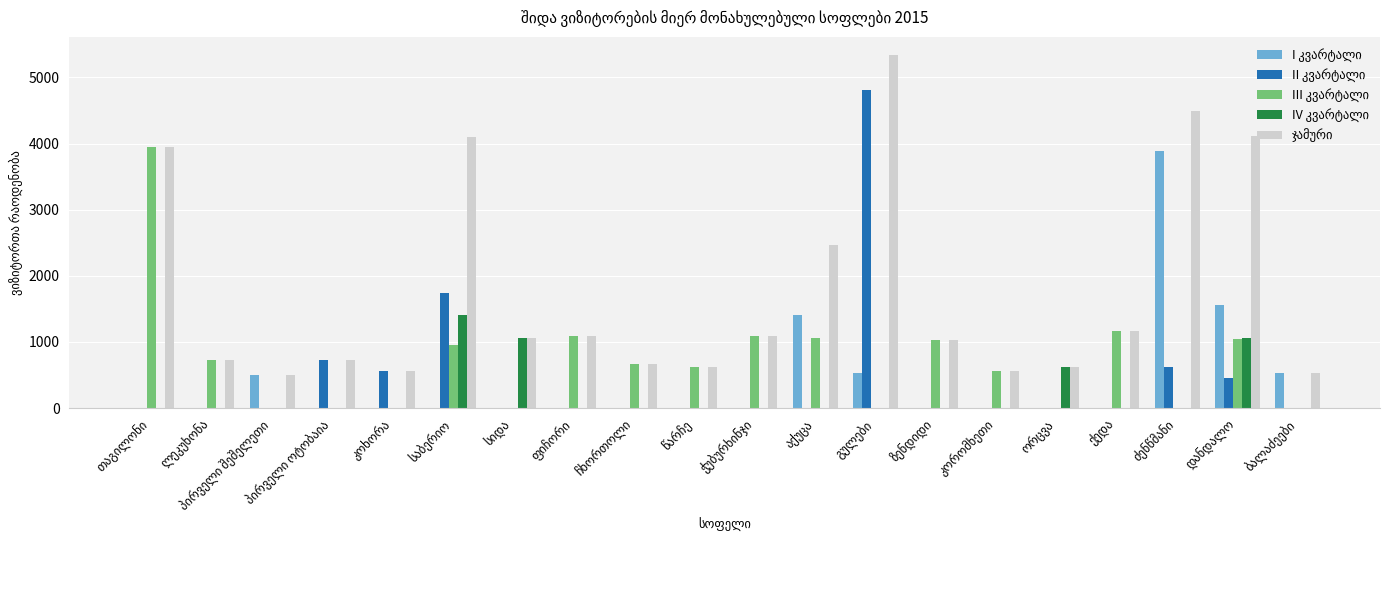

Reading left to right, extract all data points from this chart.

I კვარტალი: 0	0	499	0	0	0	0	0	0	0	0	1402	532	0	0	0	0	3880	1565	536
II კვარტალი: 0	0	0	723	561	1746	0	0	0	0	0	0	4813	0	0	0	0	617	452	0
III კვარტალი: 3941	722	0	0	0	952	0	1084	659	622	1084	1065	0	1023	565	0	1160	0	1044	0
IV კვარტალი: 0	0	0	0	0	1400	1061	0	0	0	0	0	0	0	0	615	0	0	1057	0
ჯამური: 3941	722	499	723	561	4098	1061	1084	659	622	1084	2467	5345	1023	565	615	1160	4498	4118	536